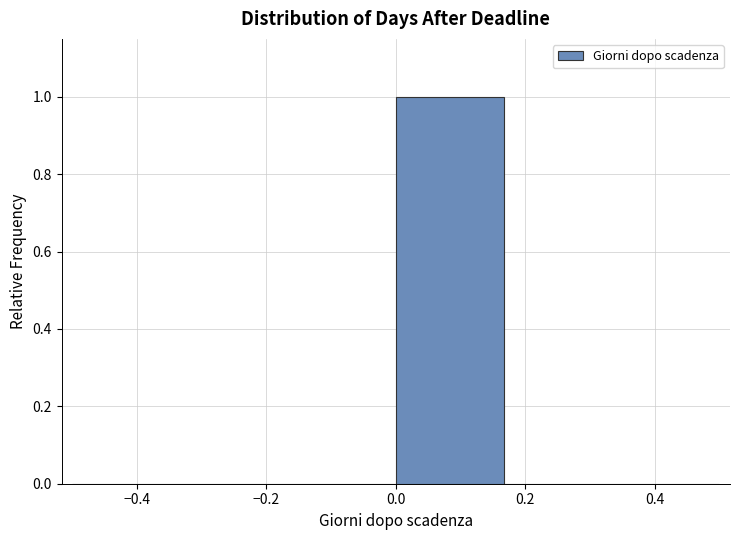

Over which range of the x-axis is the bar tallest?

0.00 to 0.16